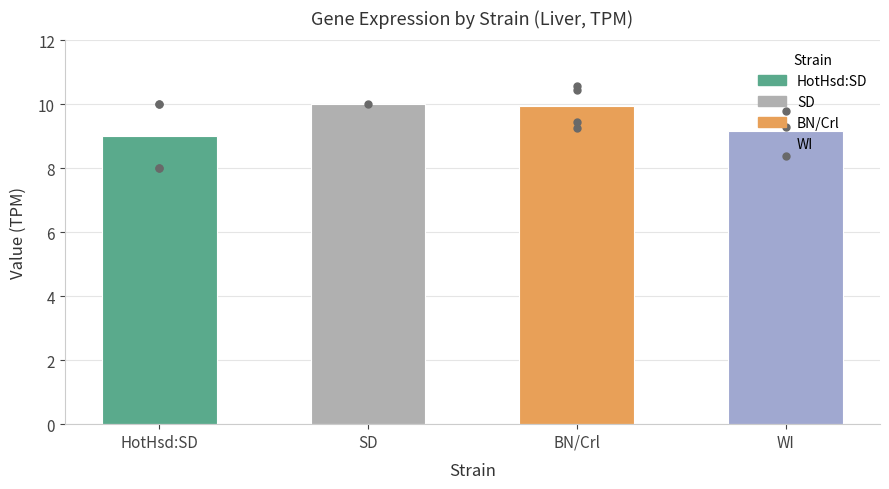

At which category is the sum across all series the highest?

SD